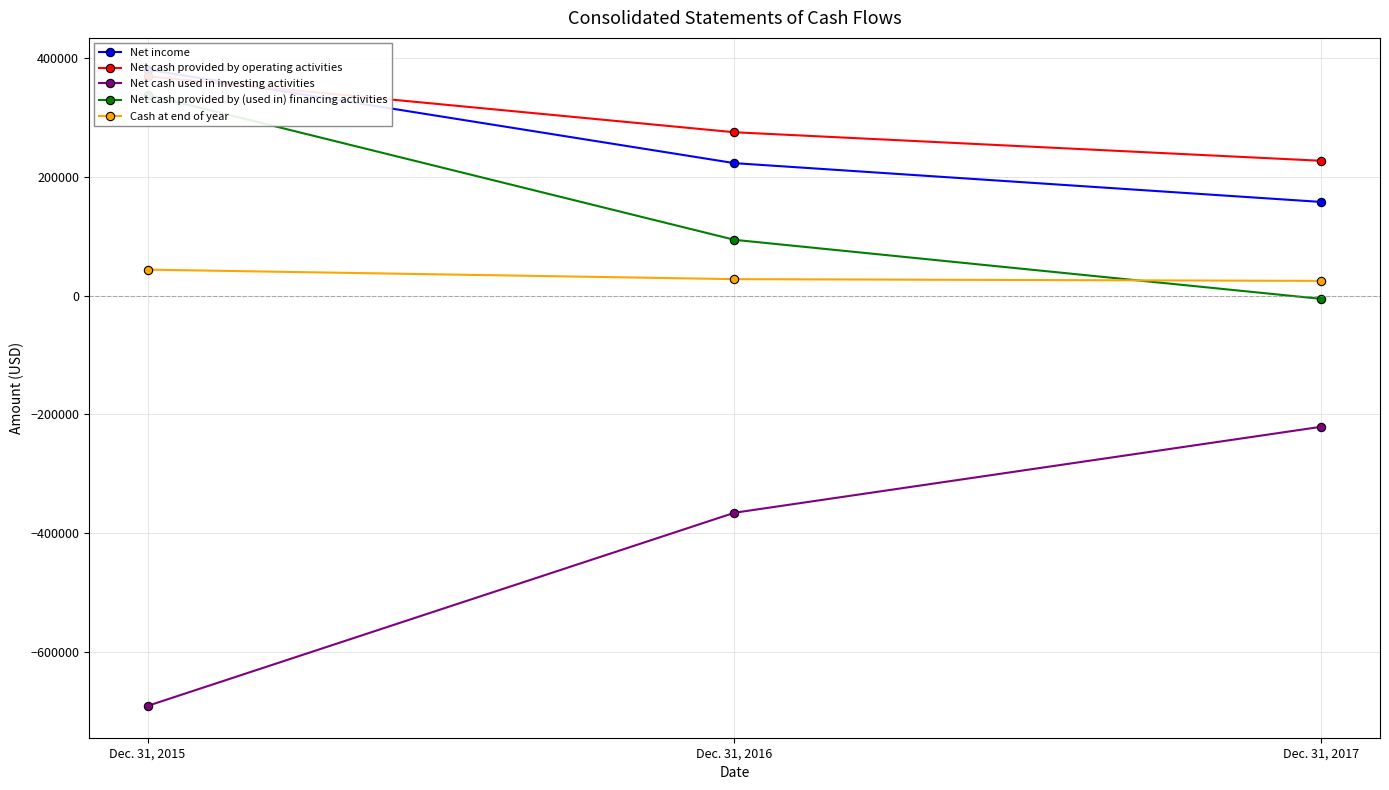

Is it true that Net cash used in investing activities equals -220712 at Dec. 31, 2017?

True